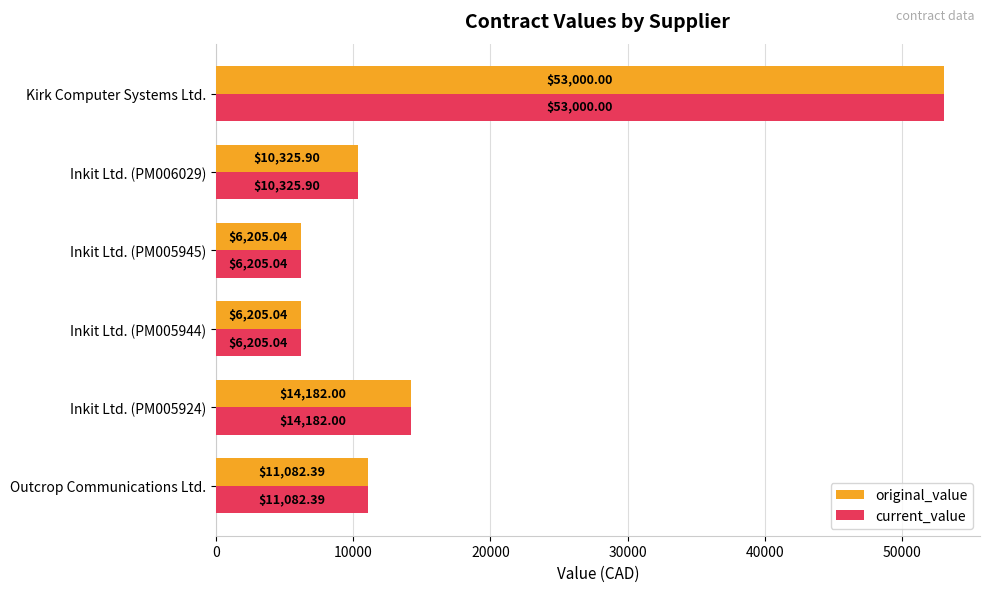

What is the difference between the second highest and second lowest values in the current_value series?

7977.0